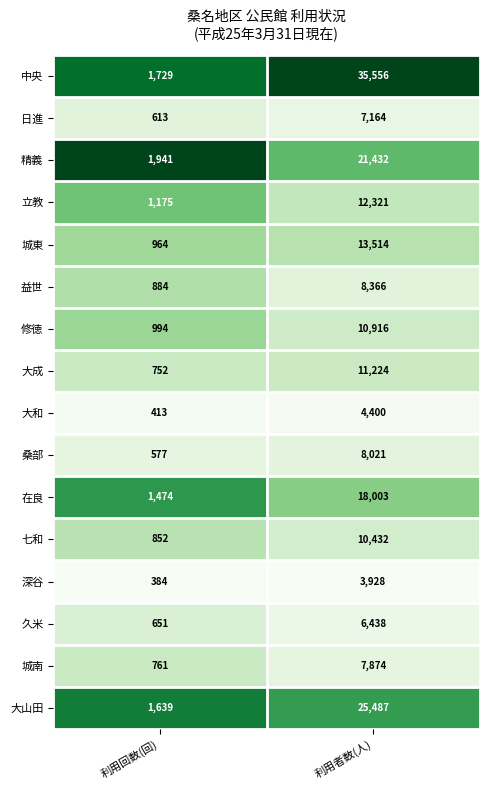

Which series has the widest spread of values?

中央